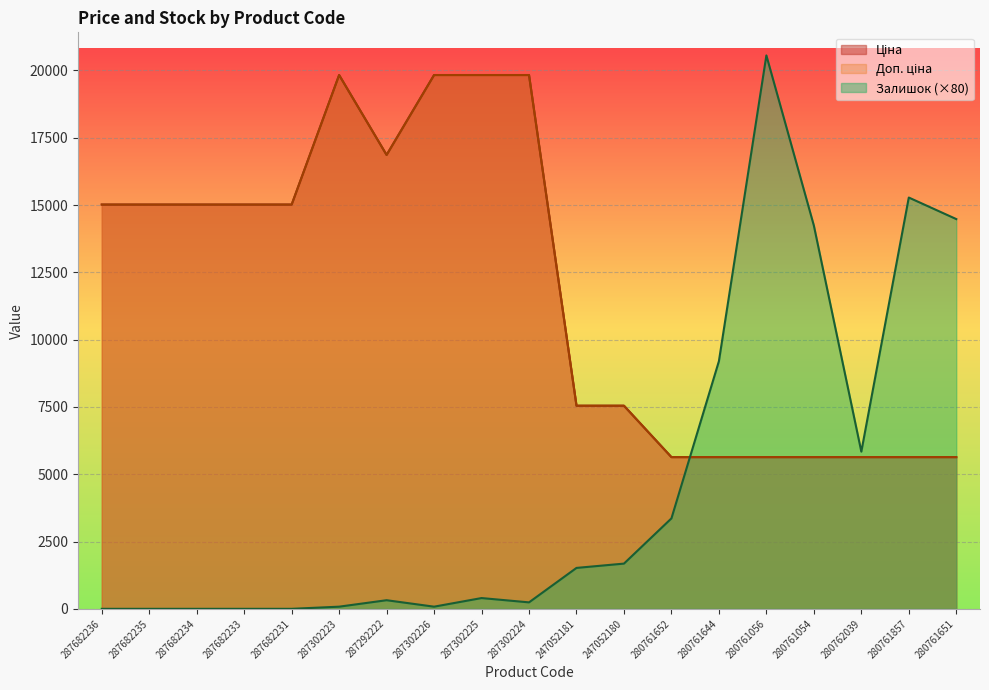

Between which two adjacent categories do Доп. ціна and Залишок first intersect?

280761652 and 280761644